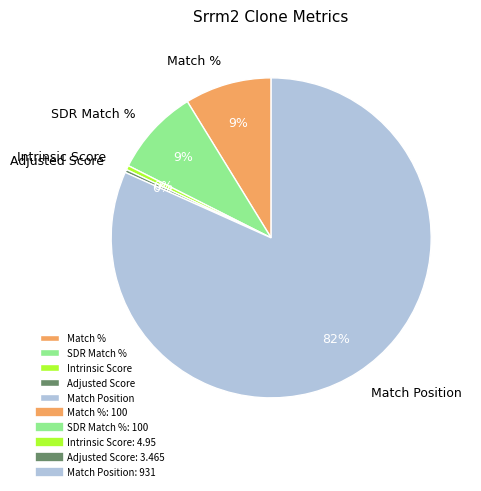

The Adjusted Score slice represents 0% of the pie. True or false?

True